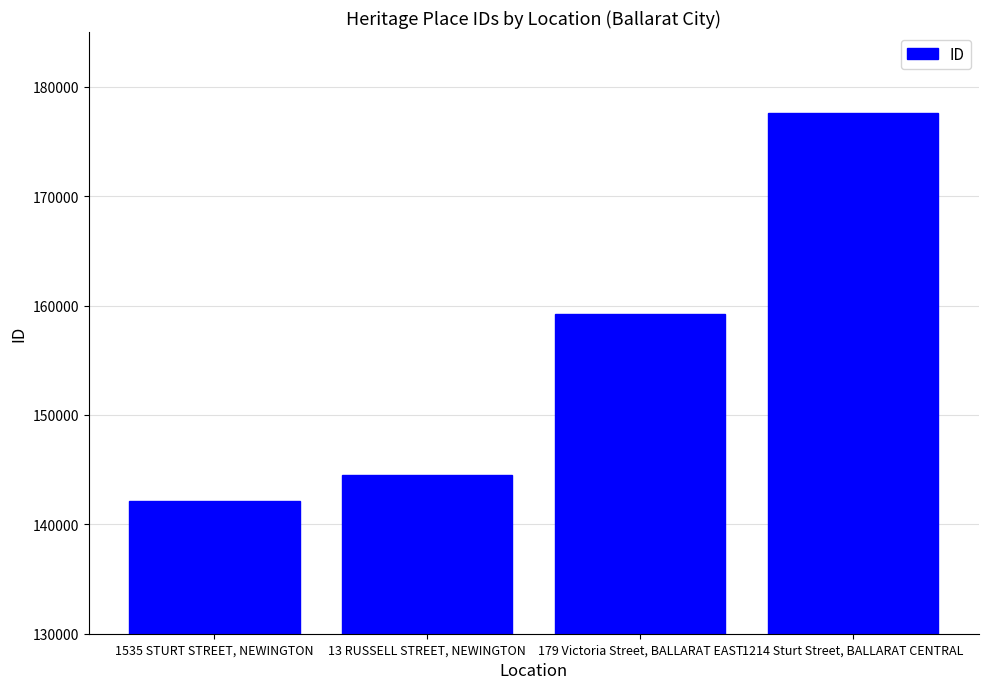

What is the sum of the values at 13 RUSSELL STREET, NEWINGTON and 1214 Sturt Street, BALLARAT CENTRAL?

322068